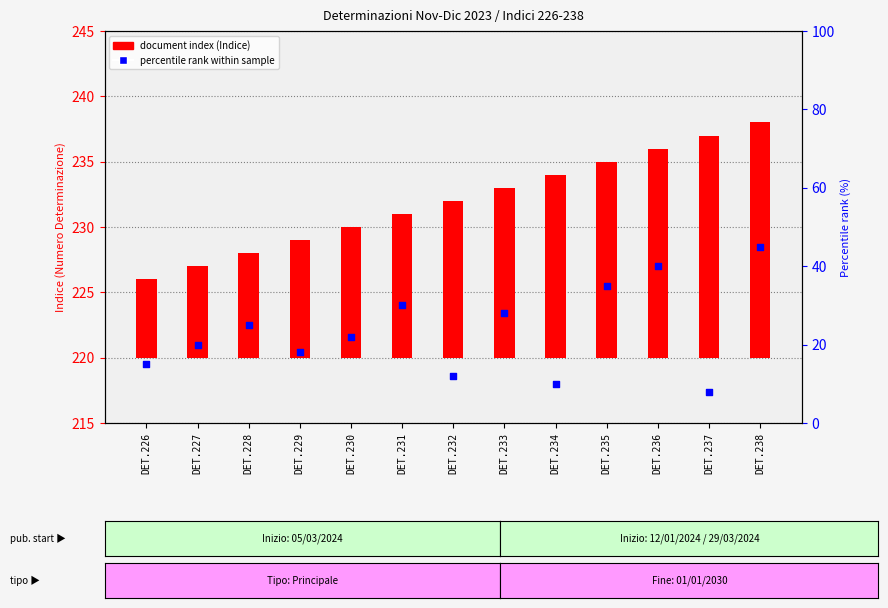

Which series has the widest spread of Y values?

percentile rank within the sample